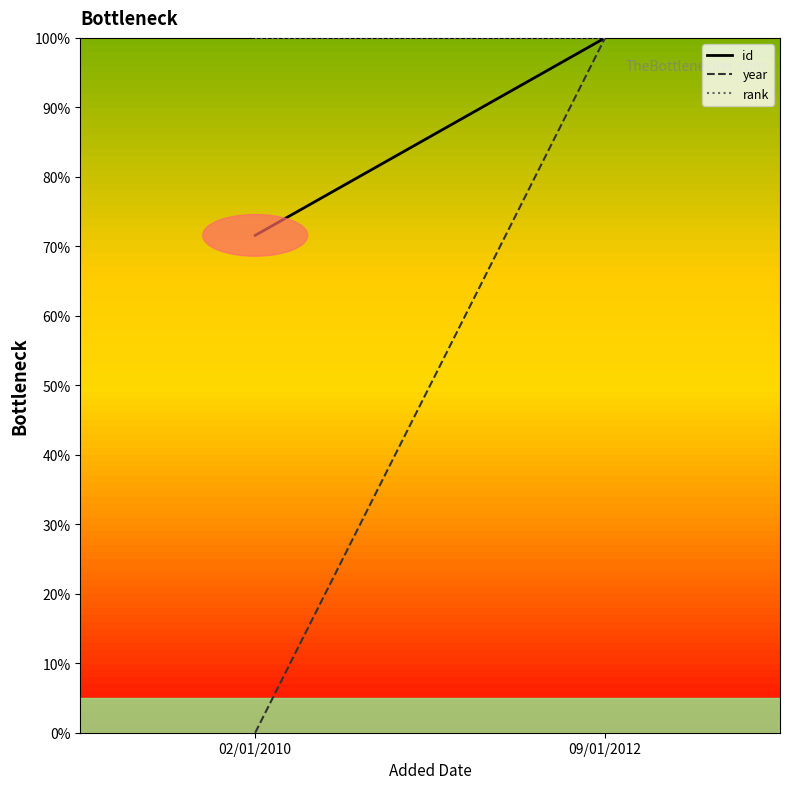

Rank the series at 02/01/2010 from lowest to highest value.

year, id, rank